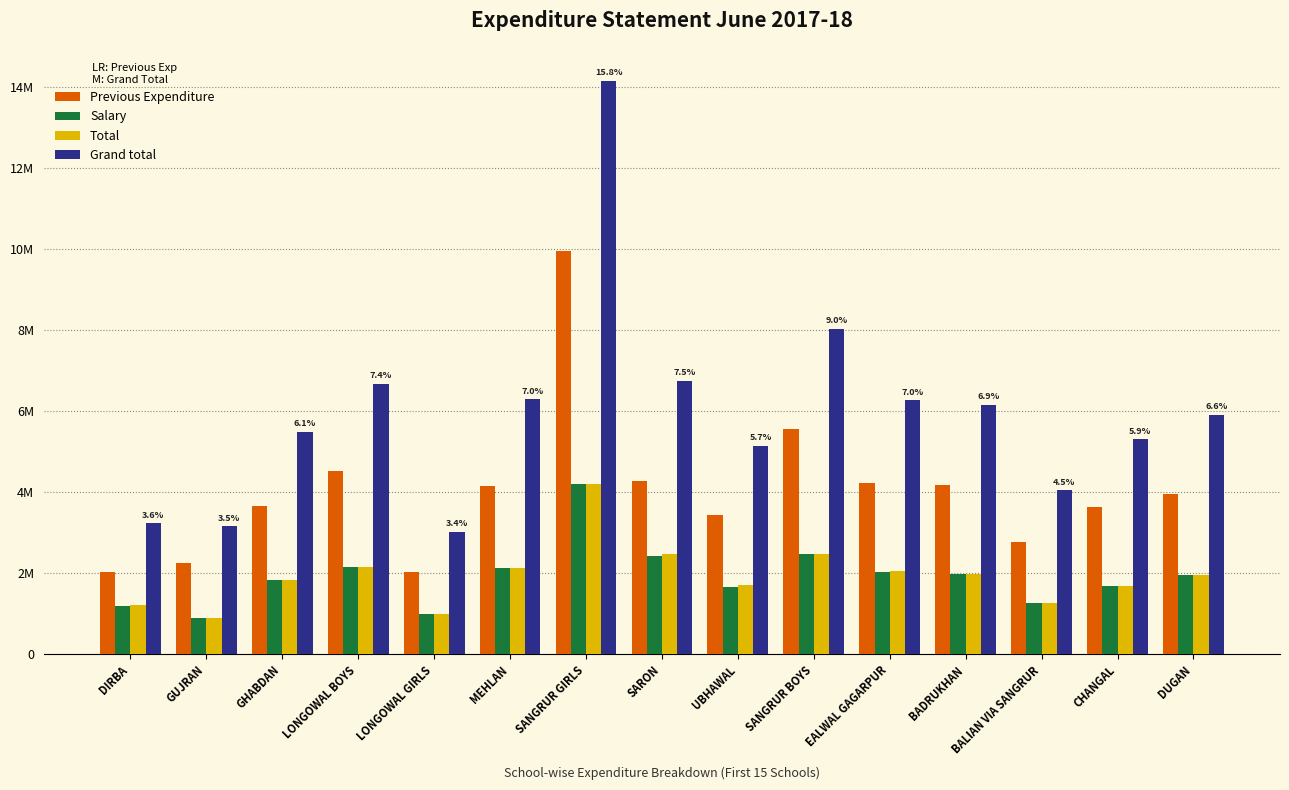

Are the bars horizontal?

No